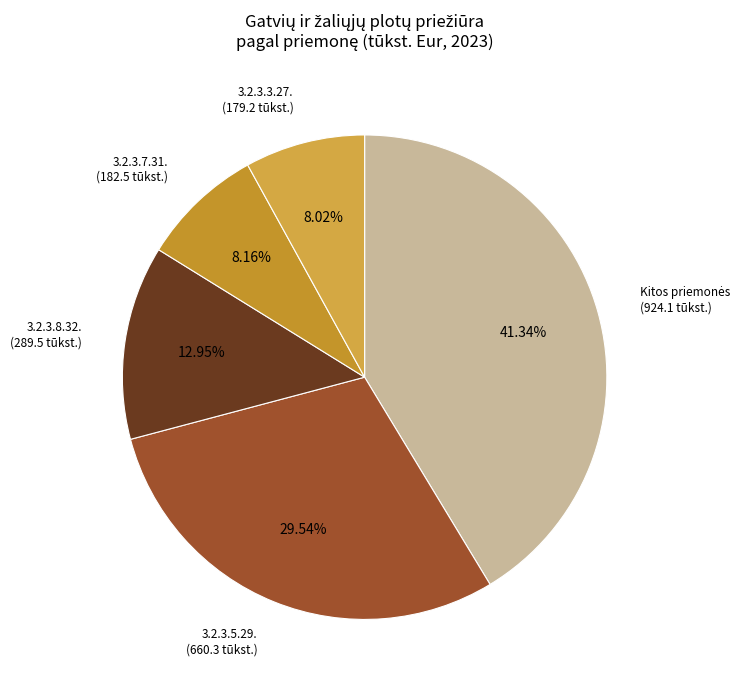

Does any single category account for the majority?

No